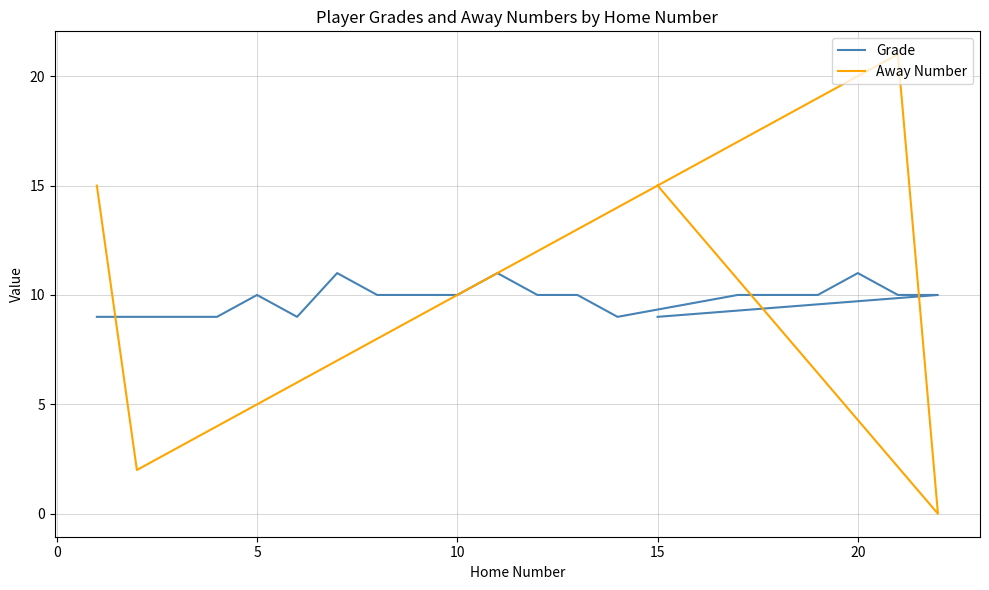

How many interior local peaks does the Away Number series have?

1